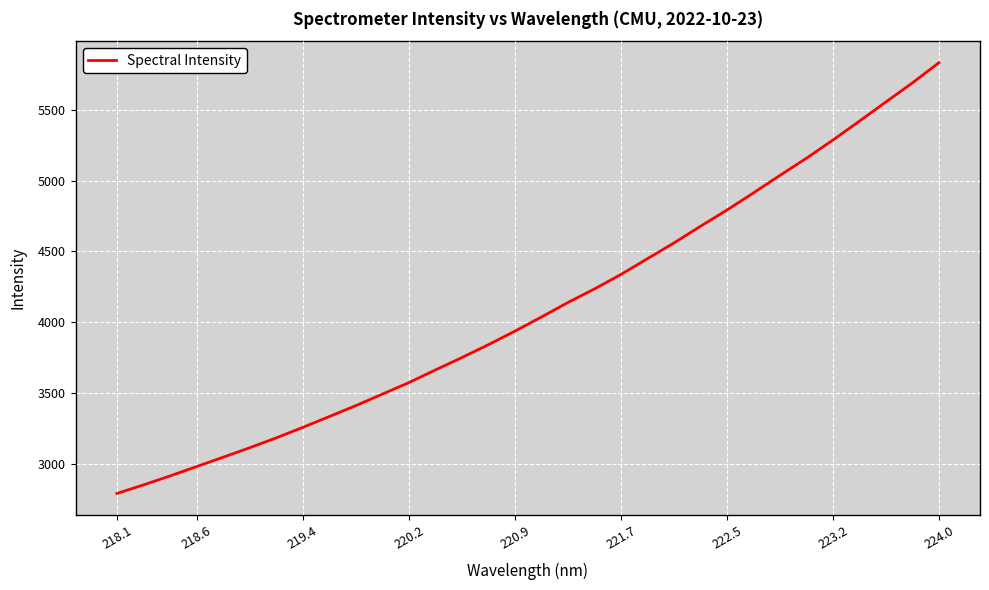

What is the difference between the maximum and minimum values?

3042.2